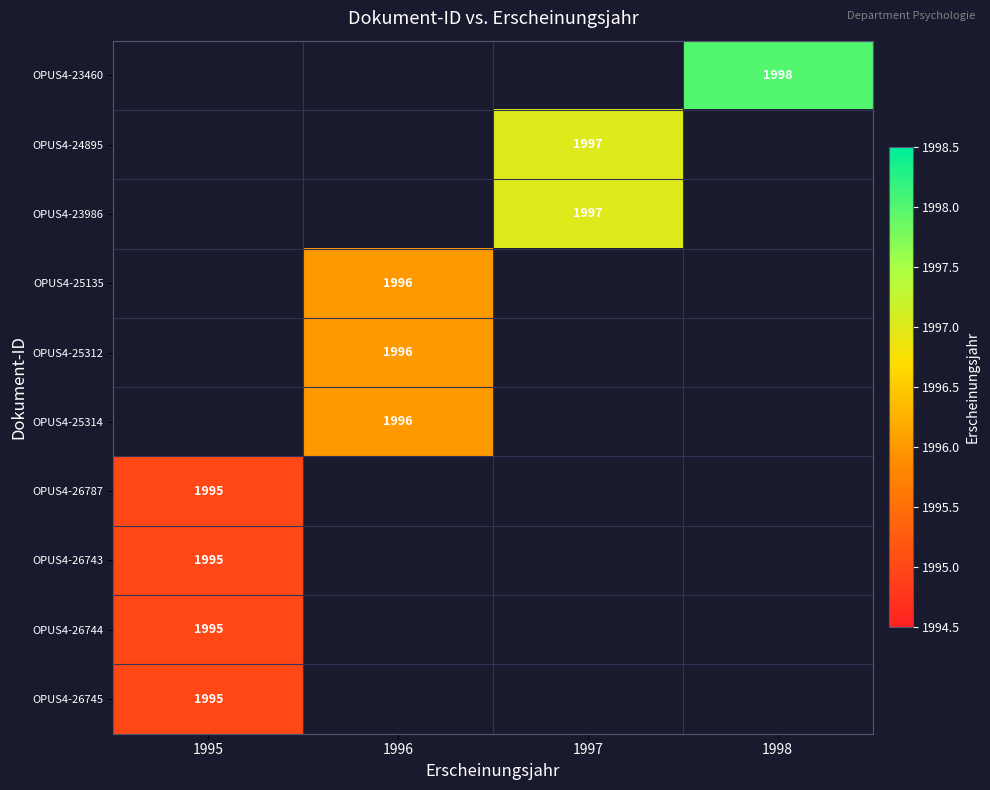

True or false: OPUS4-25135 has a value of 586.7 at 1996.

False